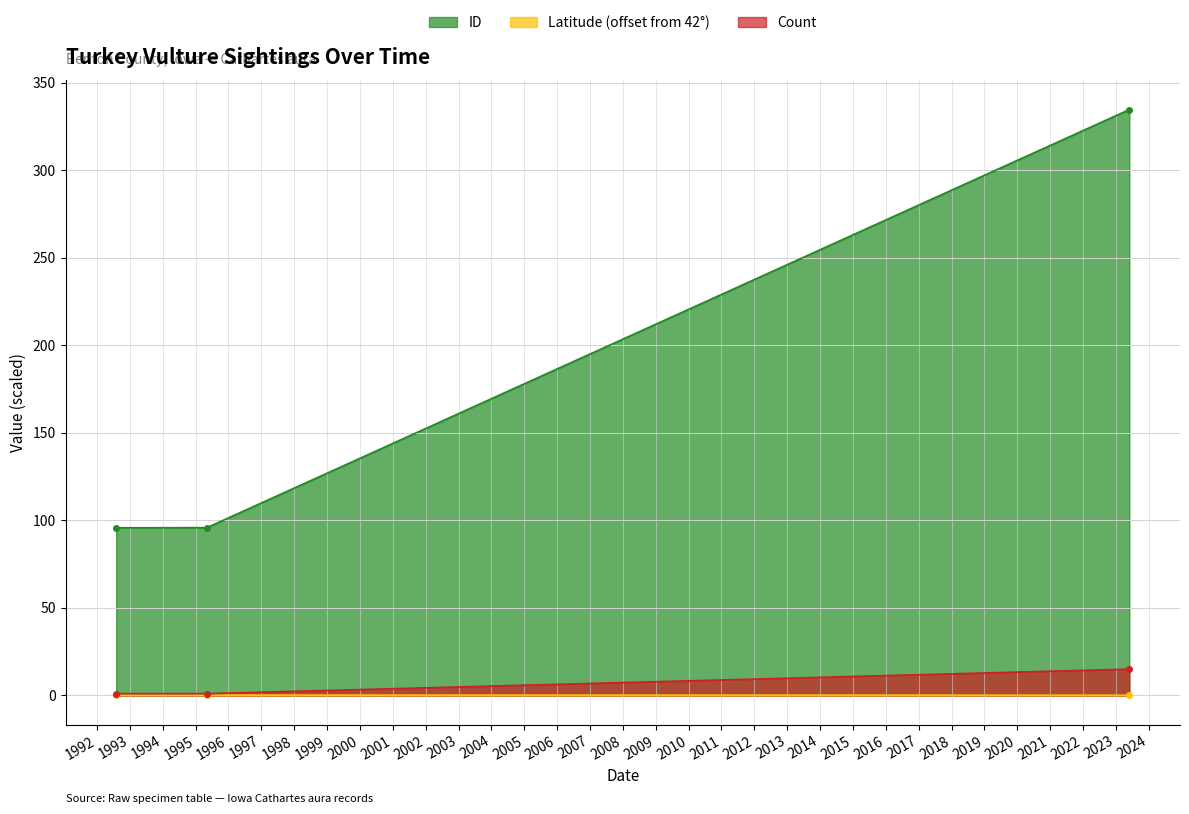

How many lines are shown in the chart?

3